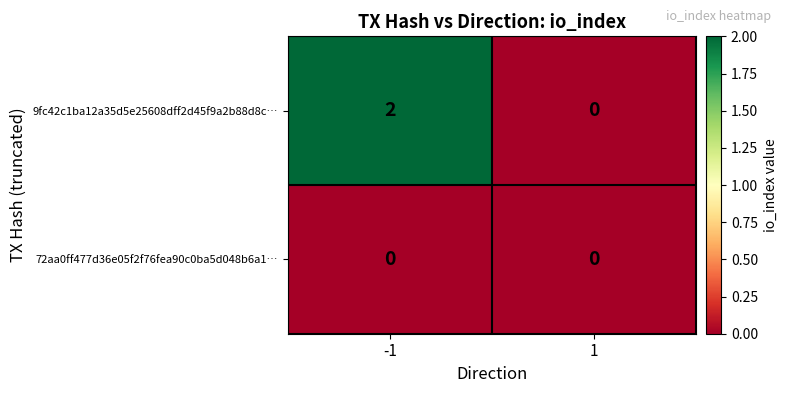

True or false: 72aa0ff477d36e05f2f76fea90c0ba5d048b6a1… has a value of 0 at -1.

True